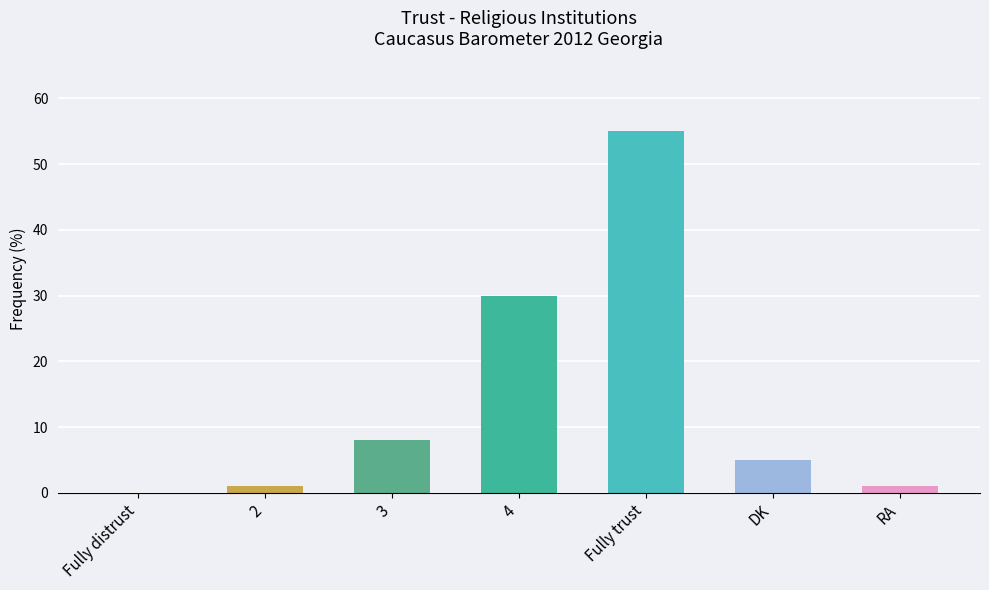

Which label corresponds to the largest value in the chart?

Fully trust